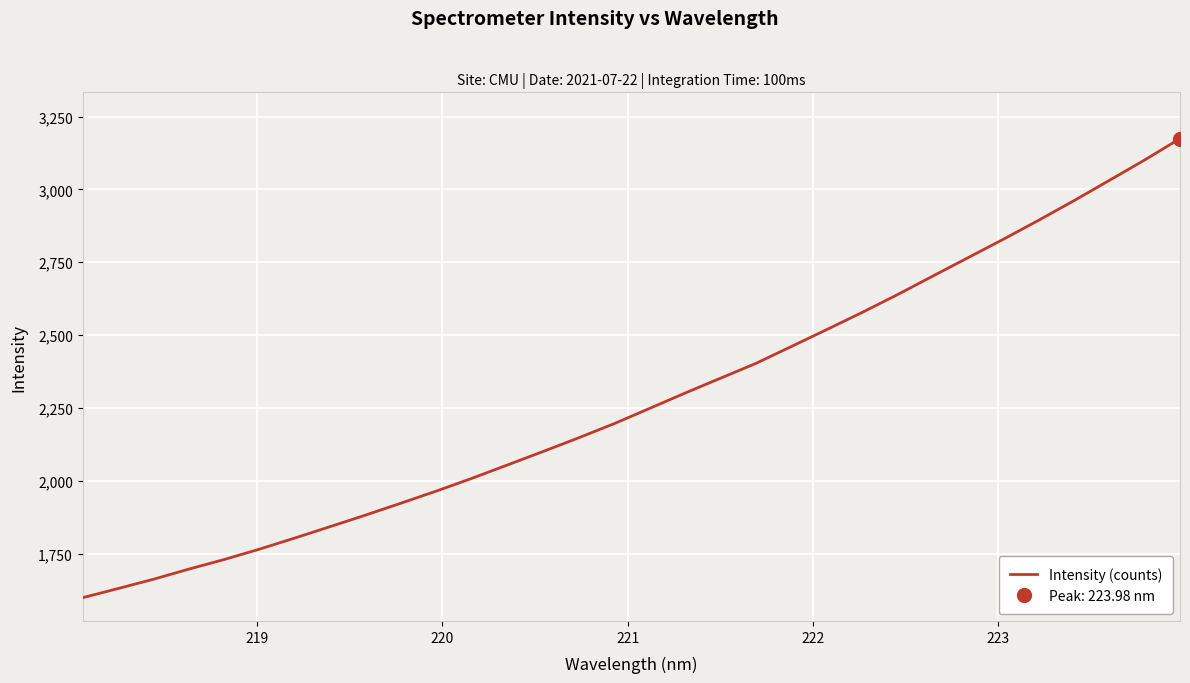

True or false: the data has more than 2 interior local peaks.

False